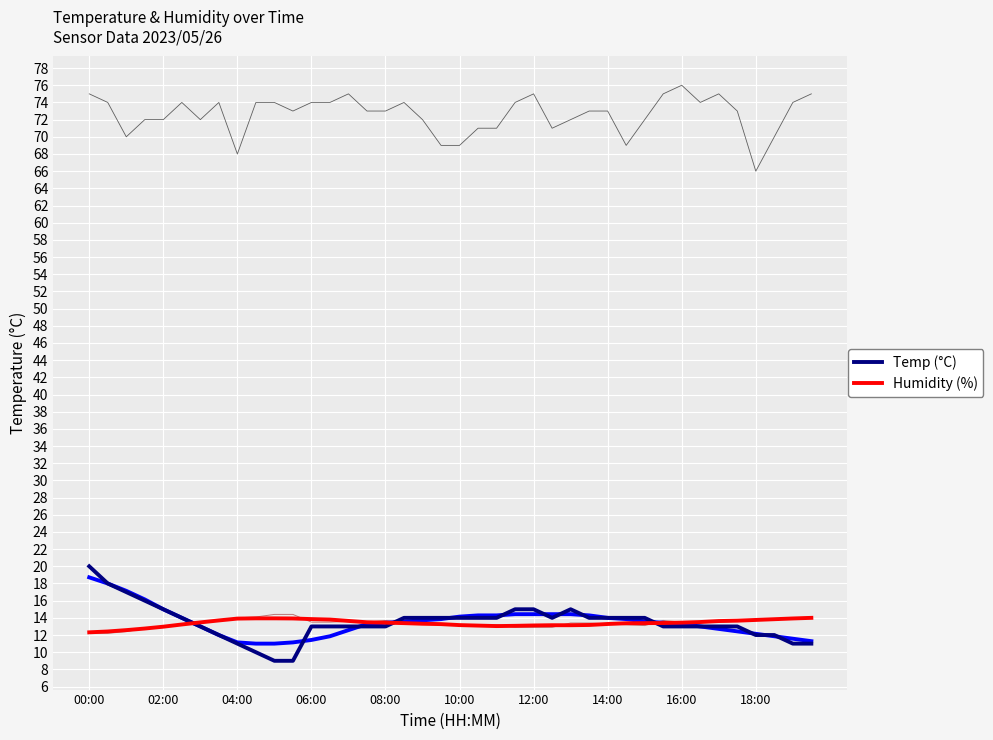

What is the maximum value for Temp (°C)?

20.0